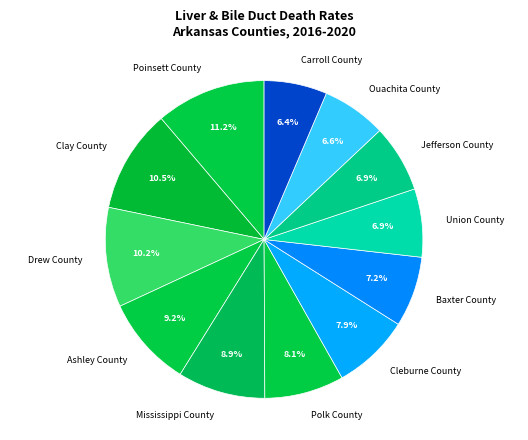

Which category has the biggest portion of the pie?

Poinsett County